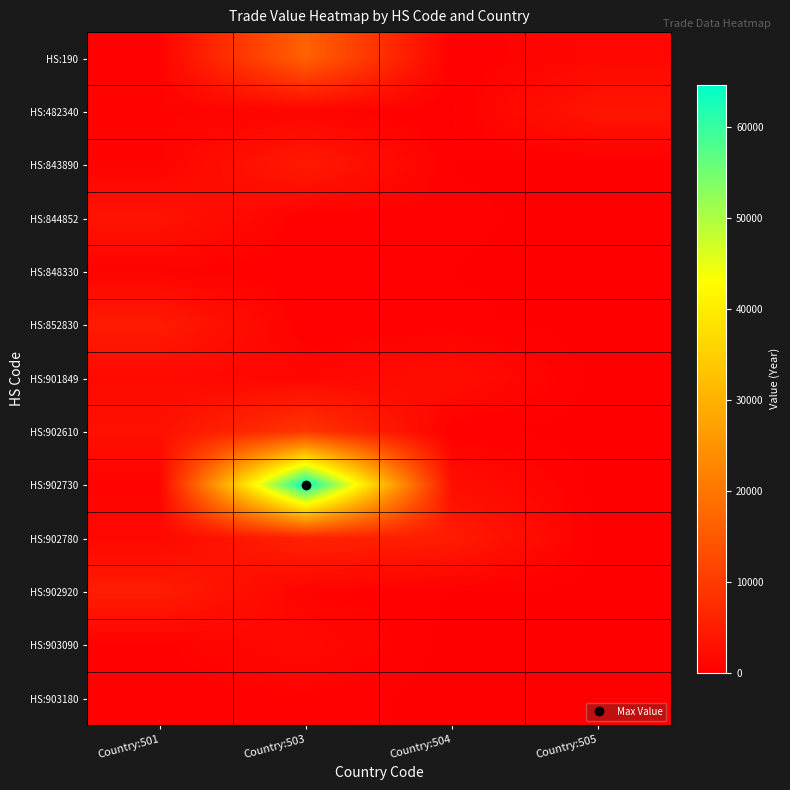

What is the difference between the highest and lowest values at Country:501?

4548